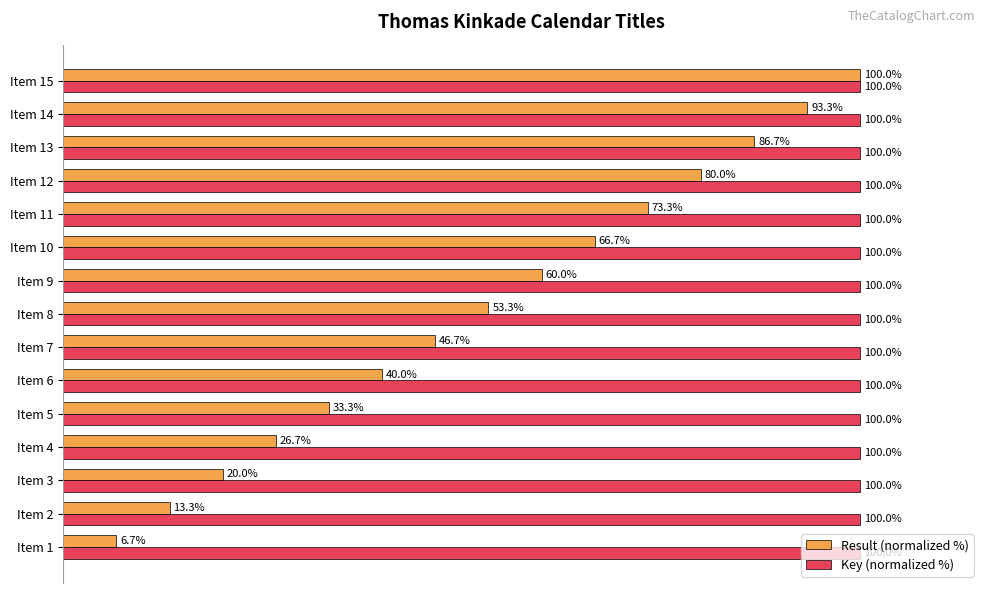

At which category is the sum across all series the highest?

Item 15